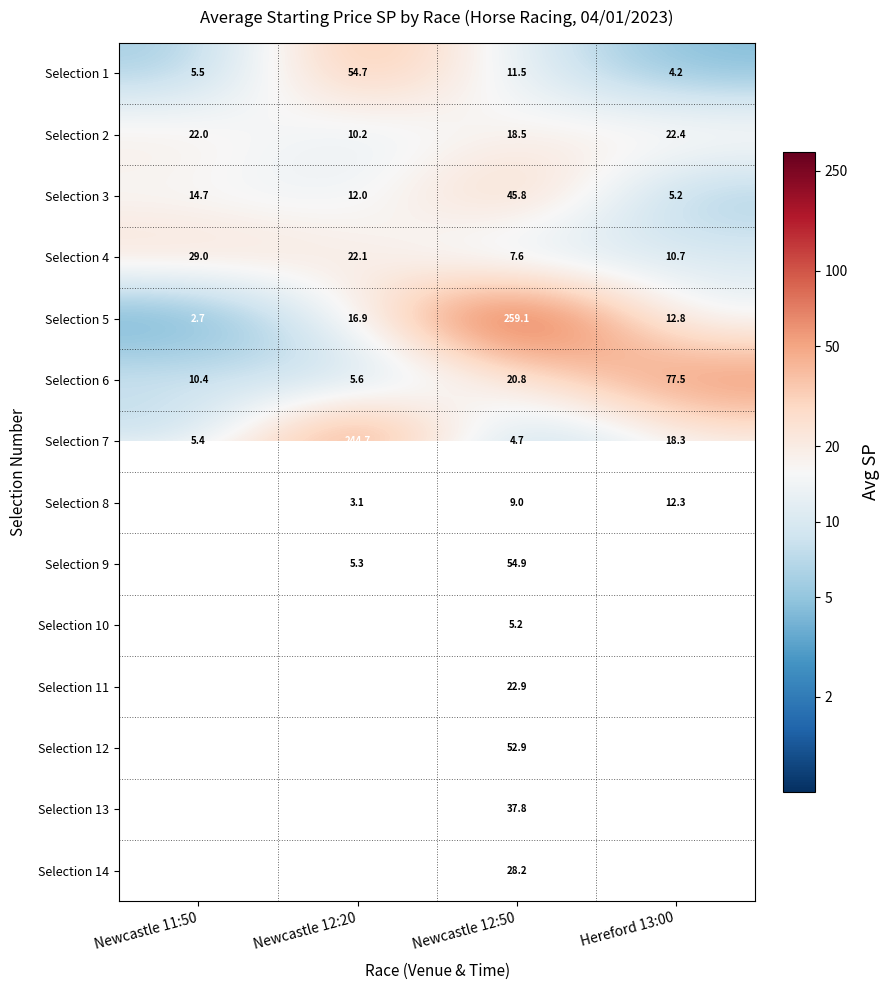

Is the value of Selection 4 at Newcastle 12:20 greater than the value of Selection 3 at Newcastle 11:50?

Yes